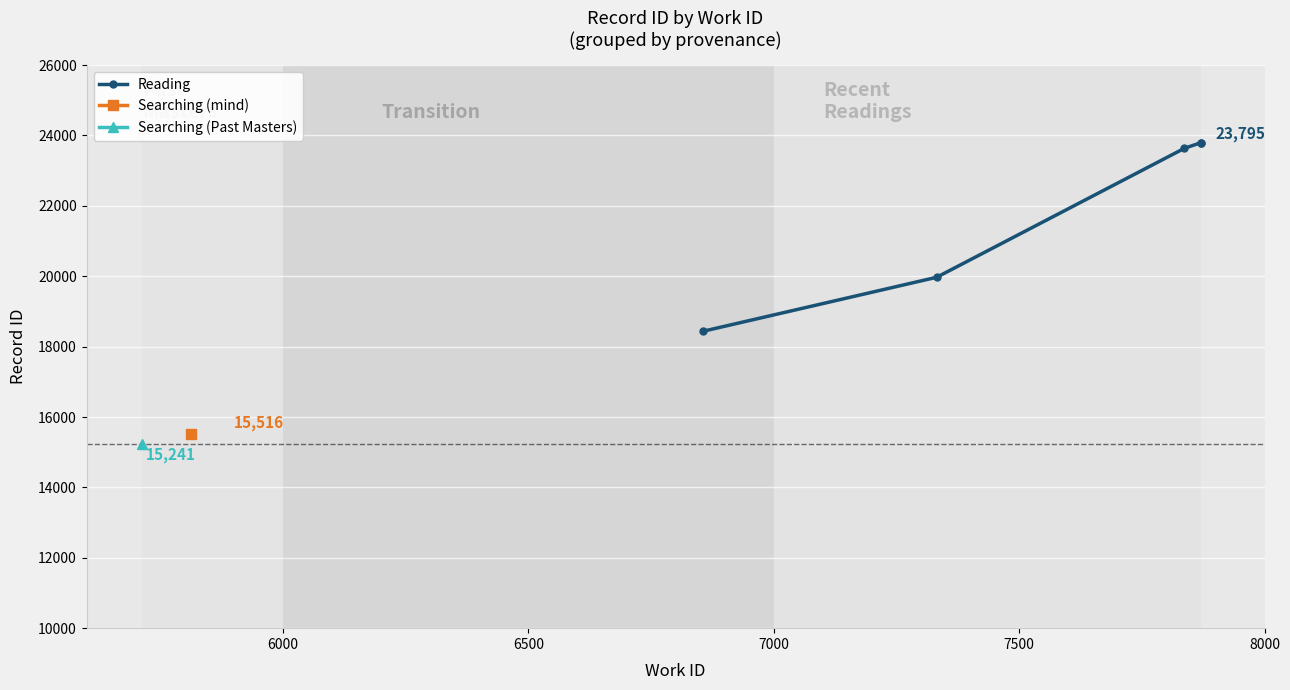

What is the highest value of the Reading series?

23795